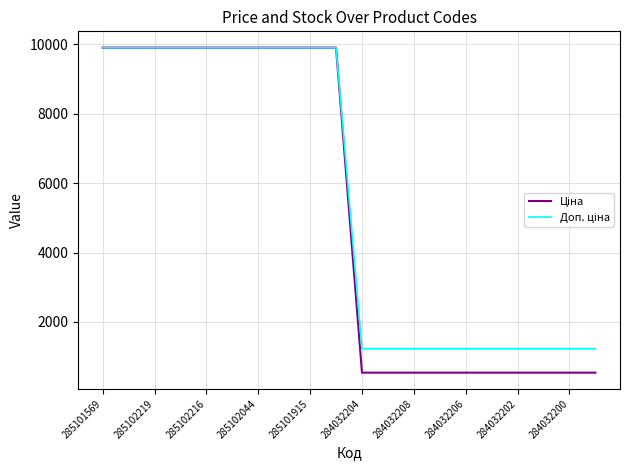

At which category is the sum across all series the highest?

285101569